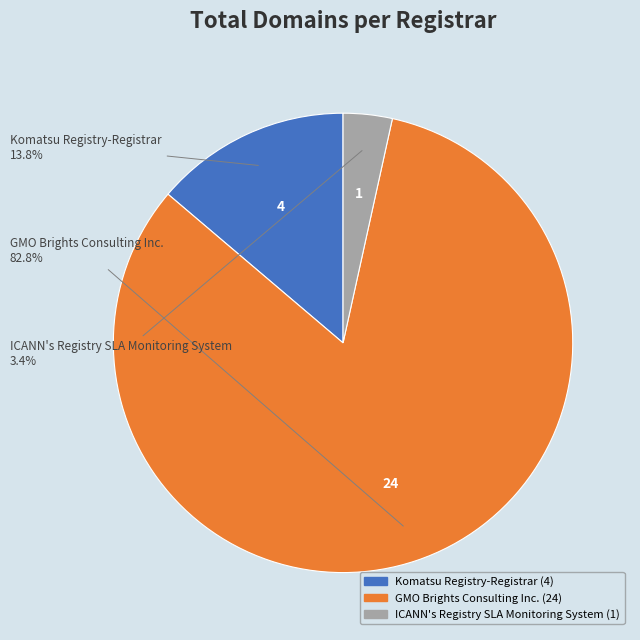

To the nearest percent, what portion does ICANN's Registry SLA Monitoring System represent?

3%